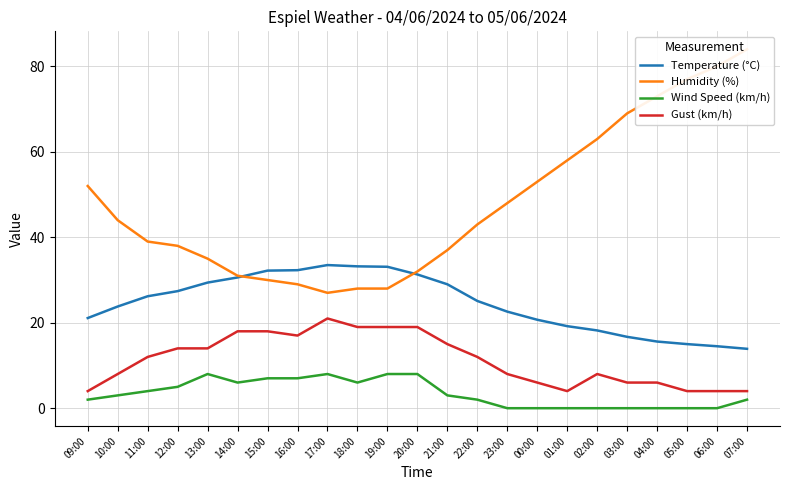

What is the sum of the Humidity (%) values at 22:00 and 13:00?

78.0